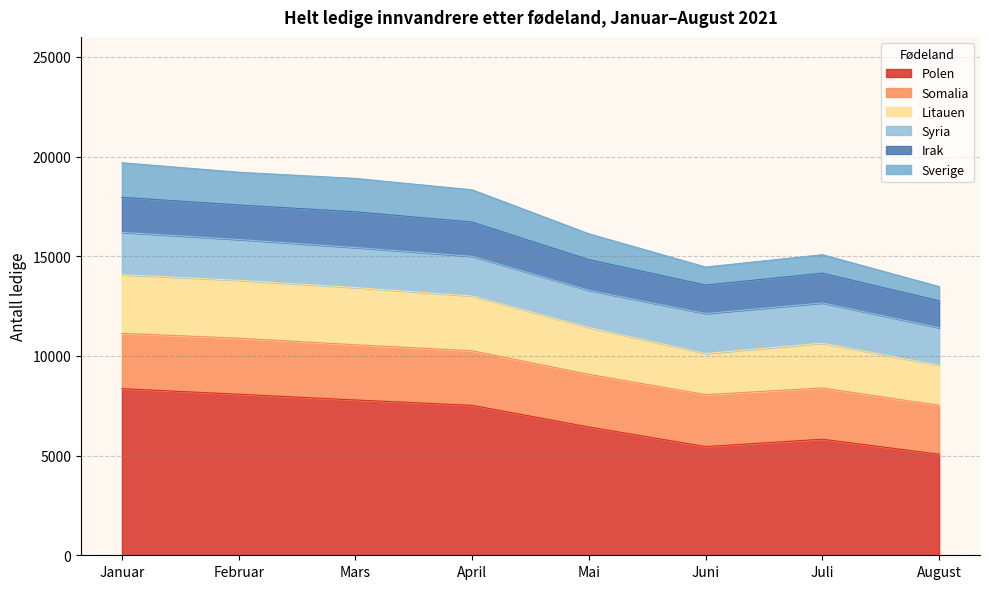

The Polen series shows 2757 at August. True or false?

False